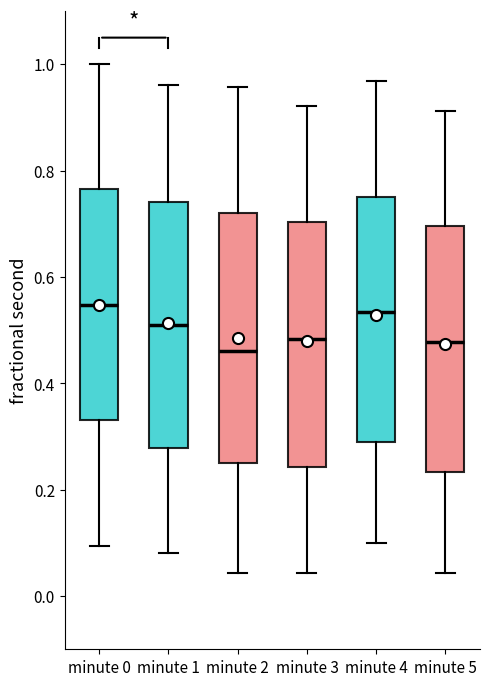

Where is the lower edge of the box for minute 2 on the y-axis? The values are not printed on the chart, so give them approximately, as read against the axis.

0.24